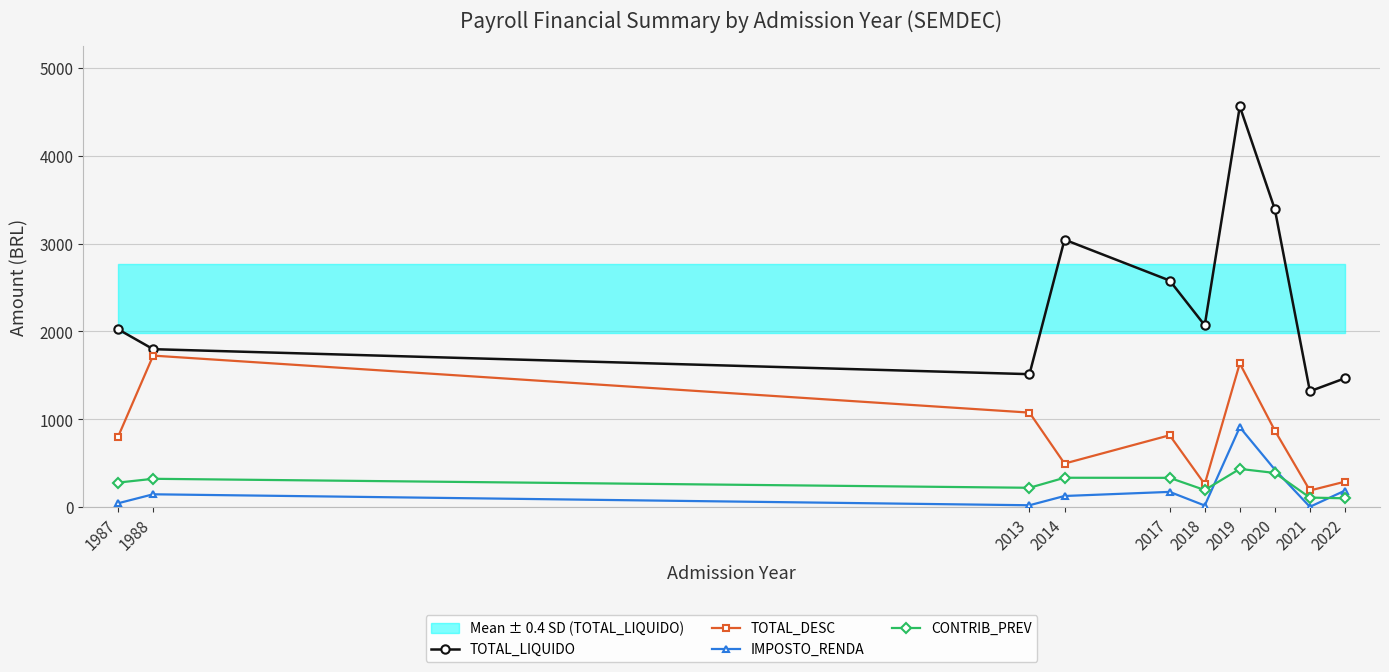

Which category has the highest value in the TOTAL_LIQUIDO series?

2019